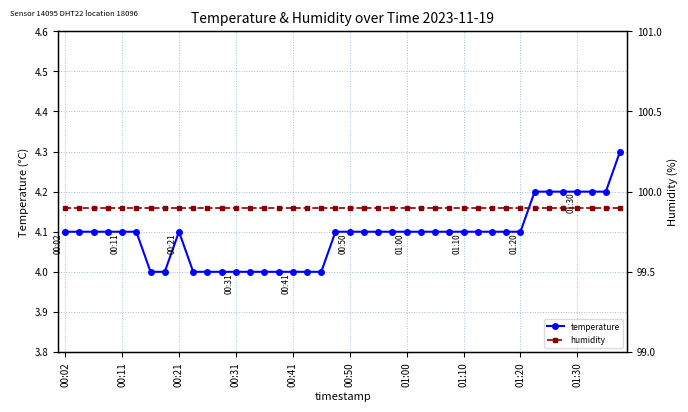

What is the difference between the second highest and minimum values in the temperature series?

0.2